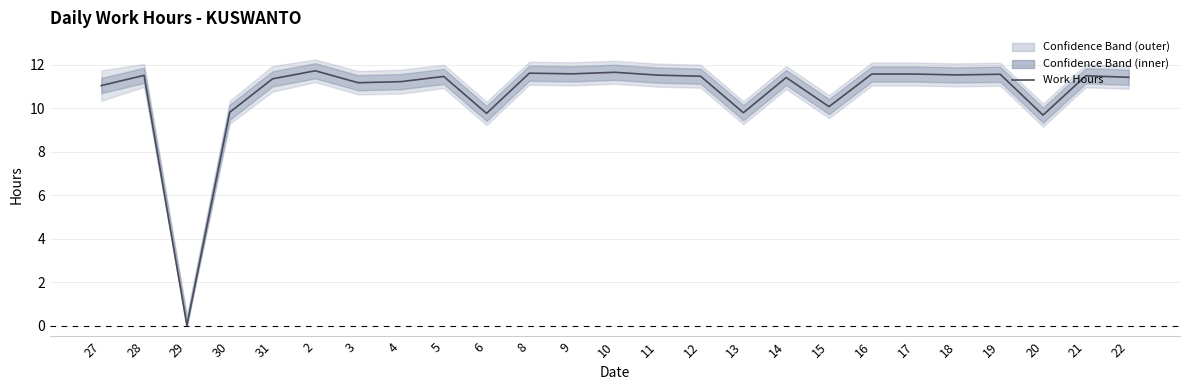

Which category has the highest value across all series?

2